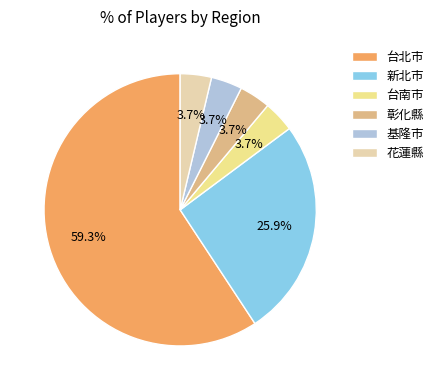

How many slices are in this pie chart?

6